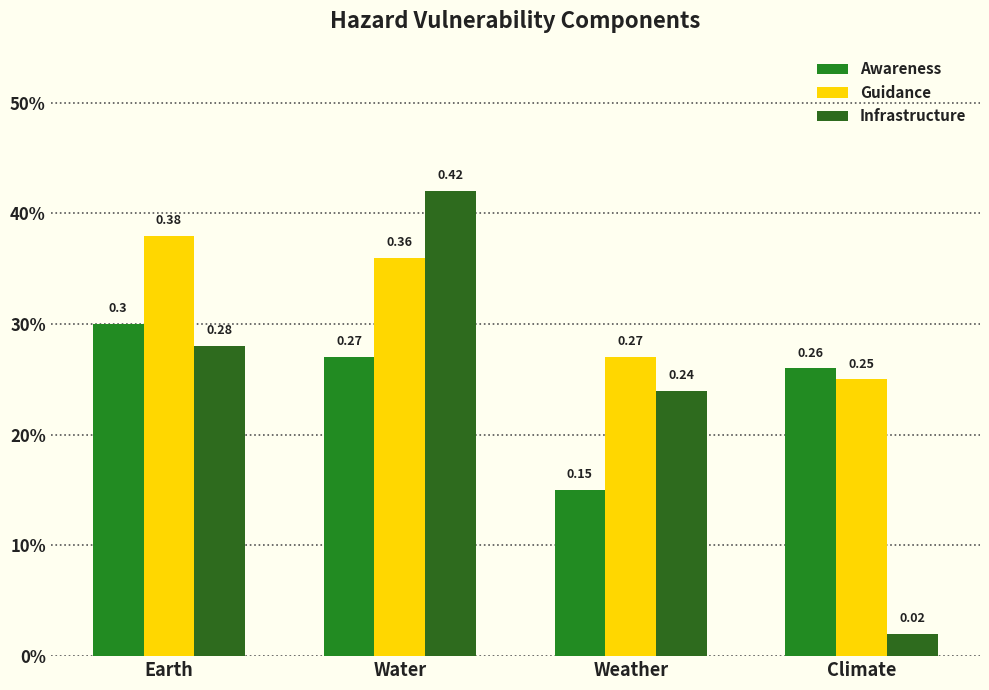

Which category has the lowest value in the Awareness series?

Weather